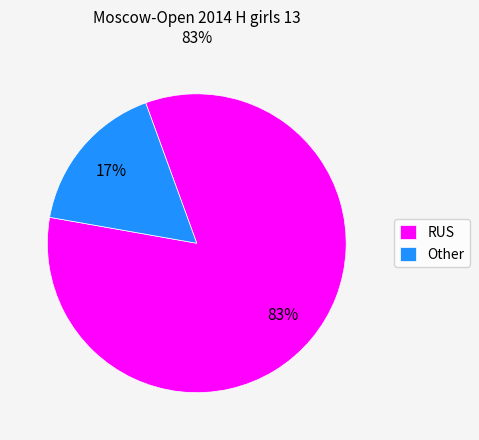

What is the largest slice in the pie chart?

RUS